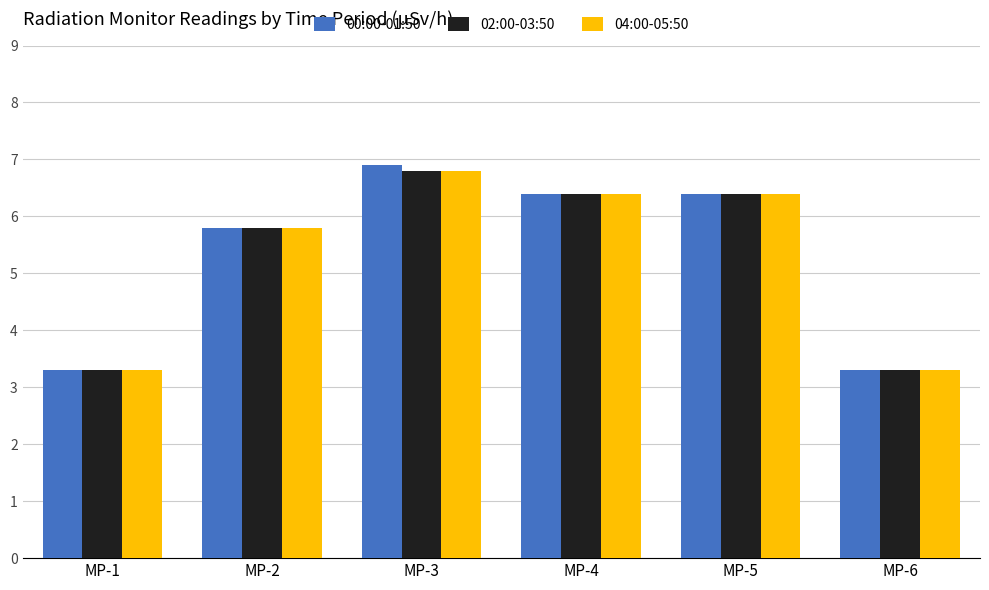

How many groups of bars are there?

6